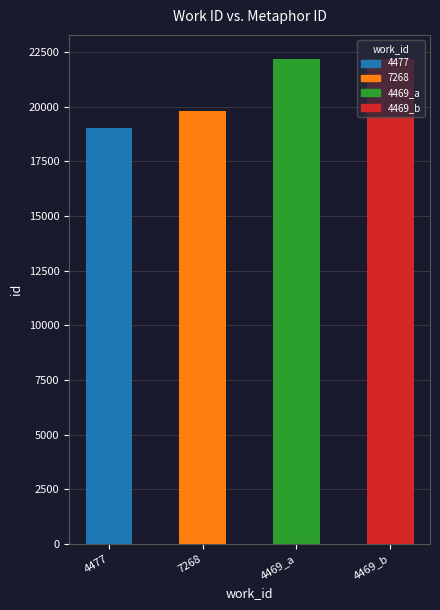

What is the change in value from 7268 to 4469_a?

+2362